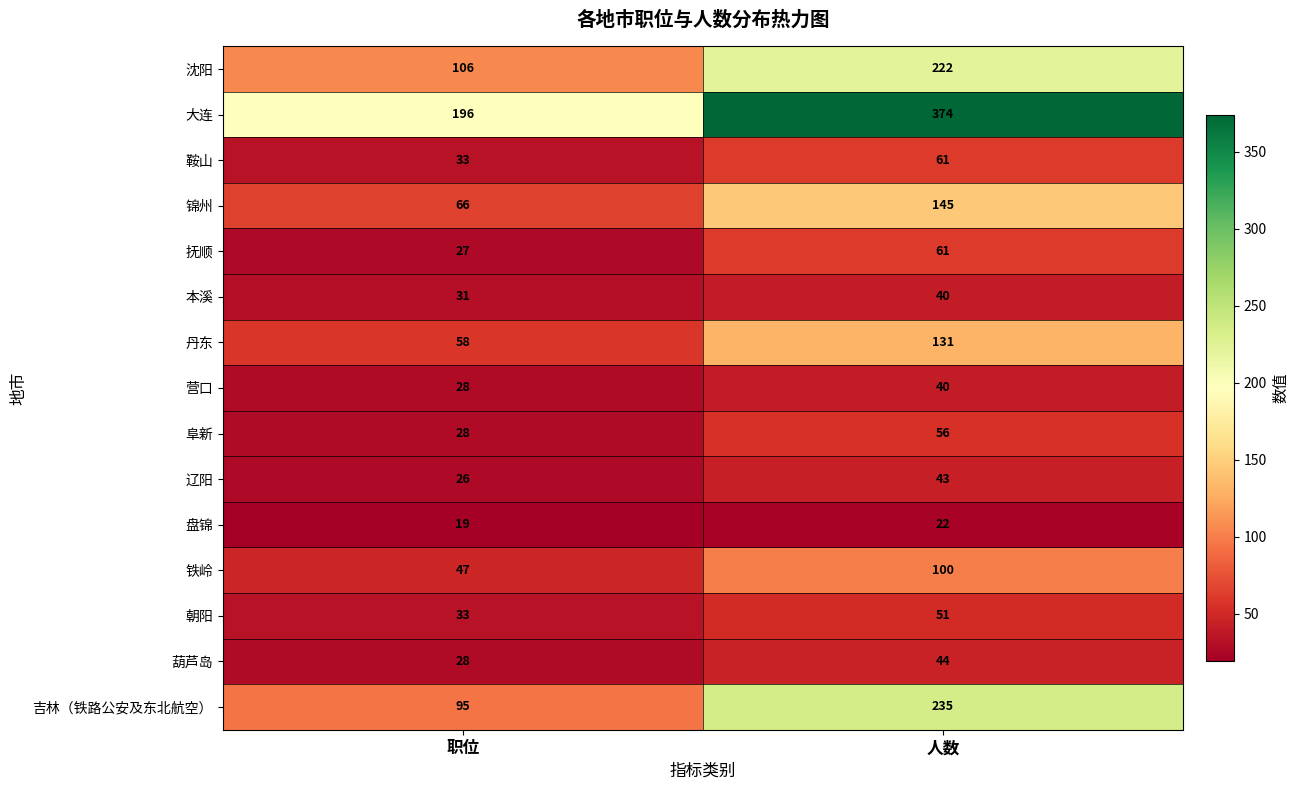

List the labels in order of 丹东 value, smallest first.

职位, 人数